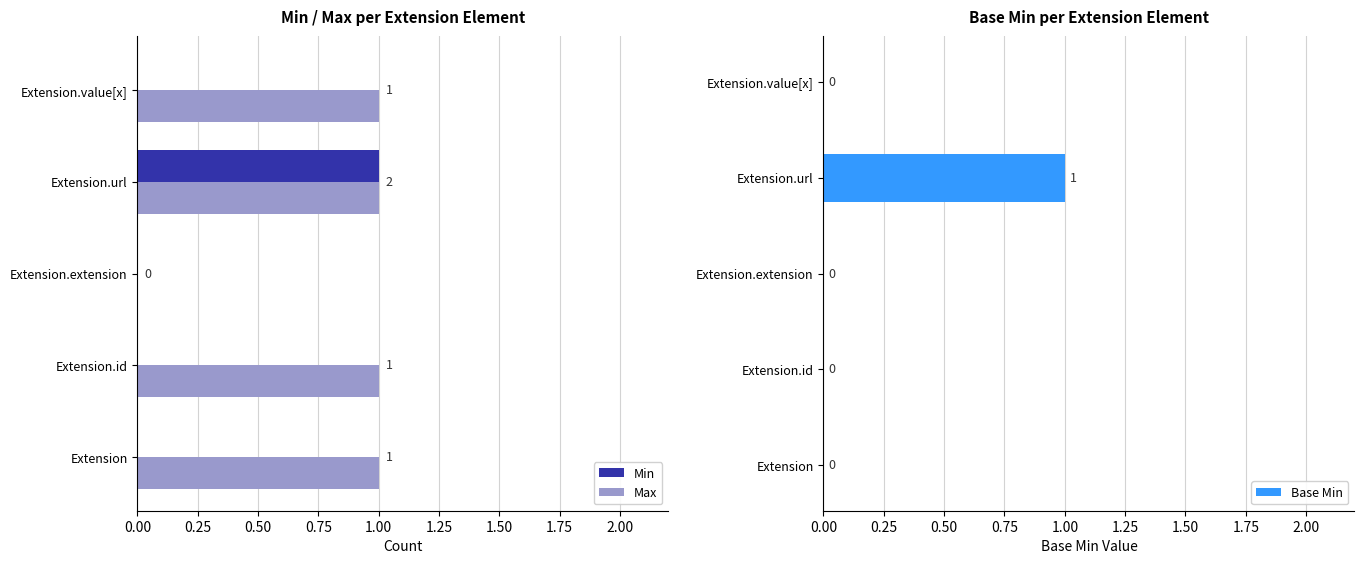

Count the number of data series in this chart.

3